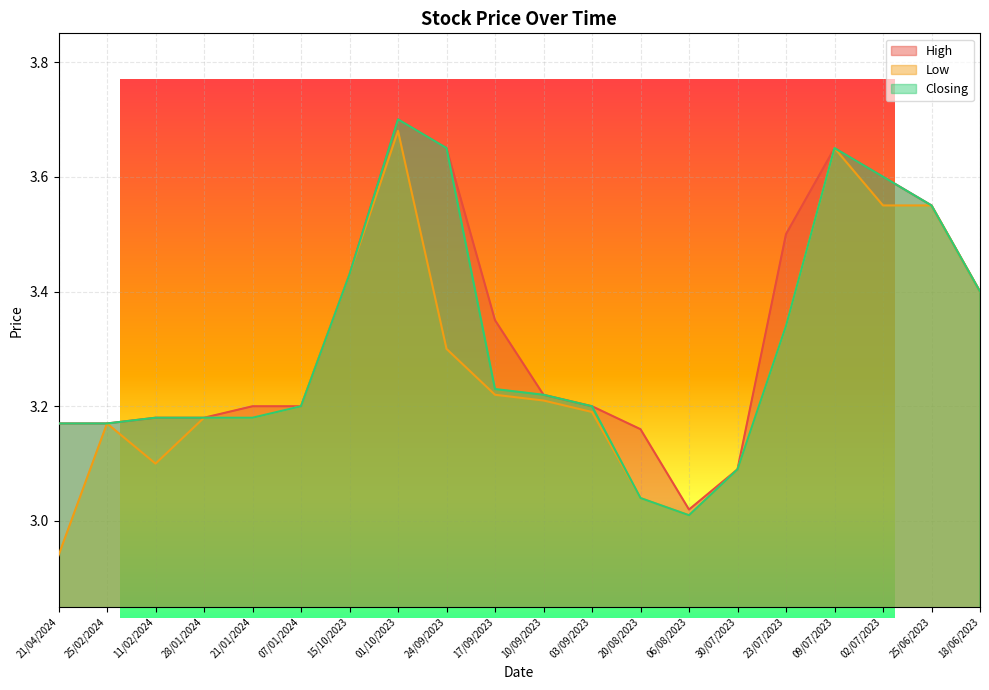

Does the chart display data point markers on the line(s)?

No